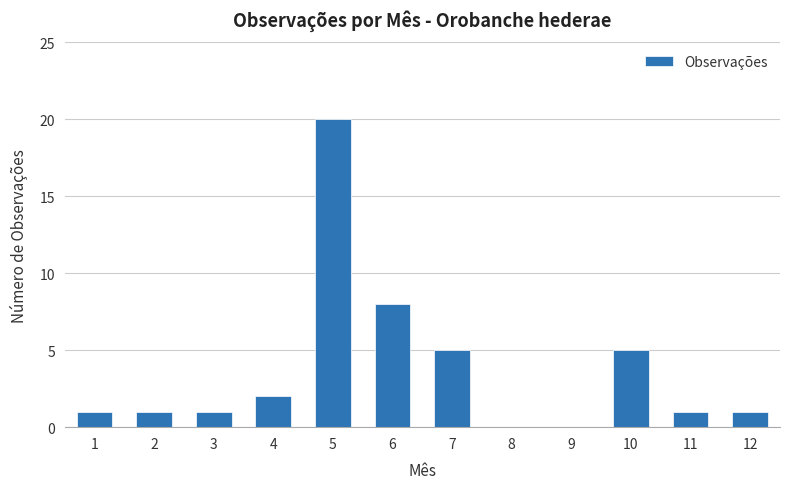

Where is the data nearest to the value 10?

6